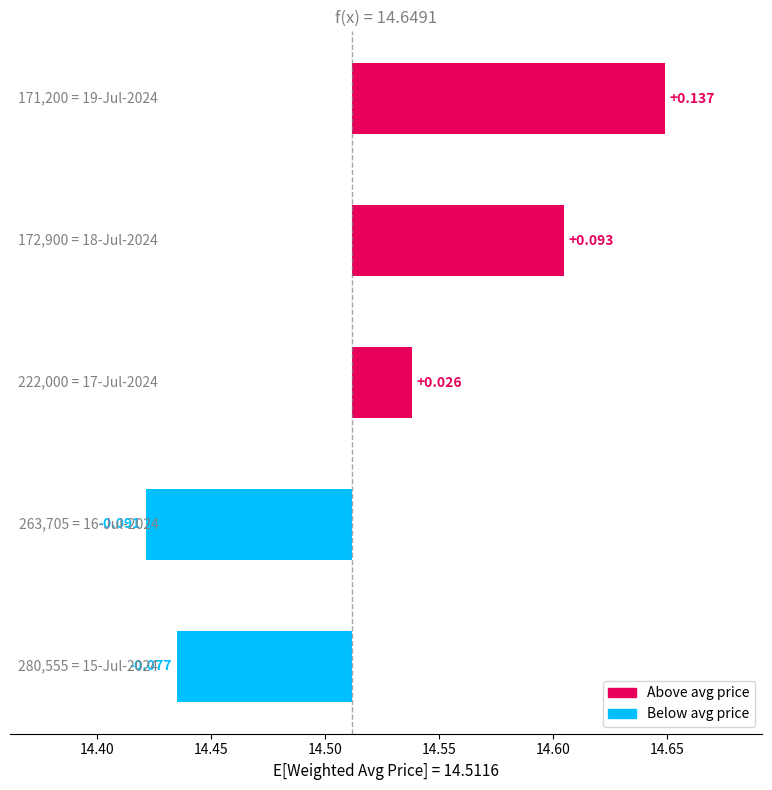

What is the sum of all values?

0.1